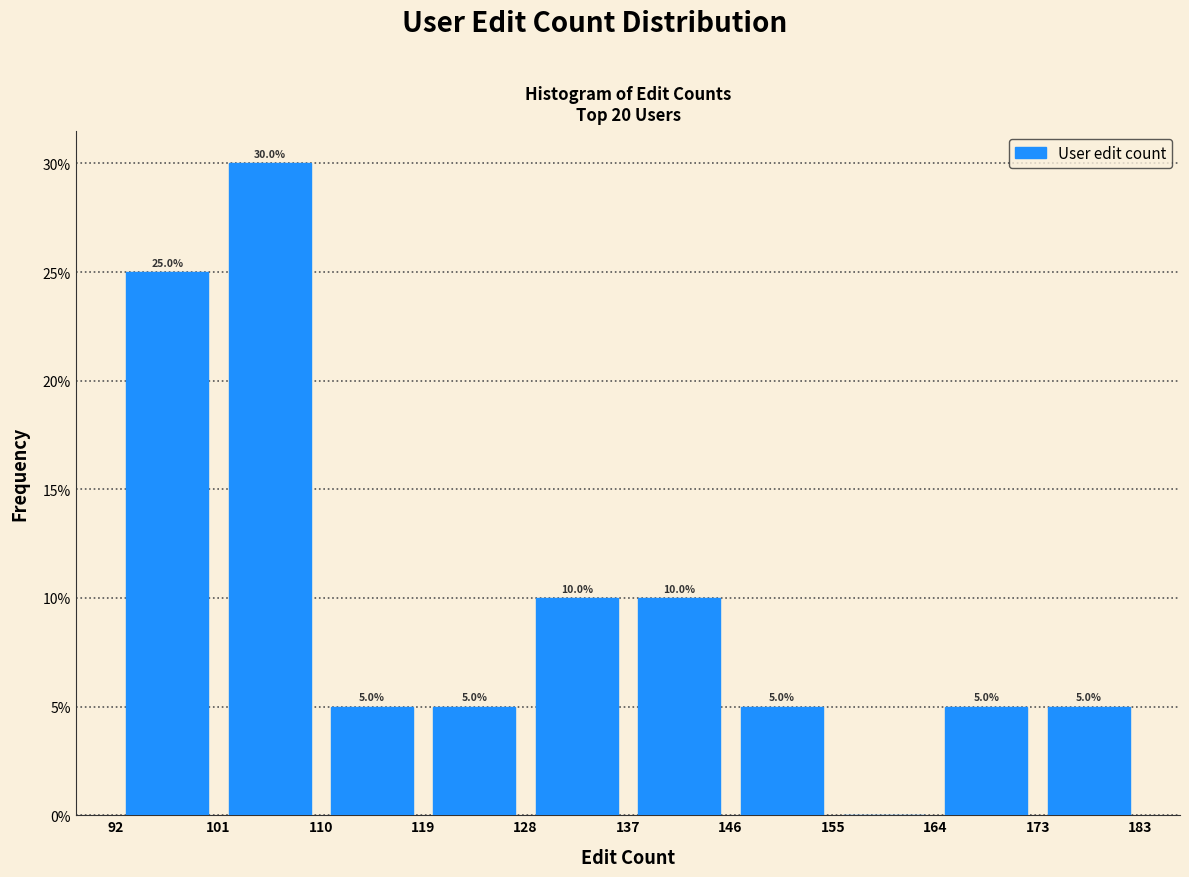

Over which range of the x-axis is the bar tallest?

101 to 110